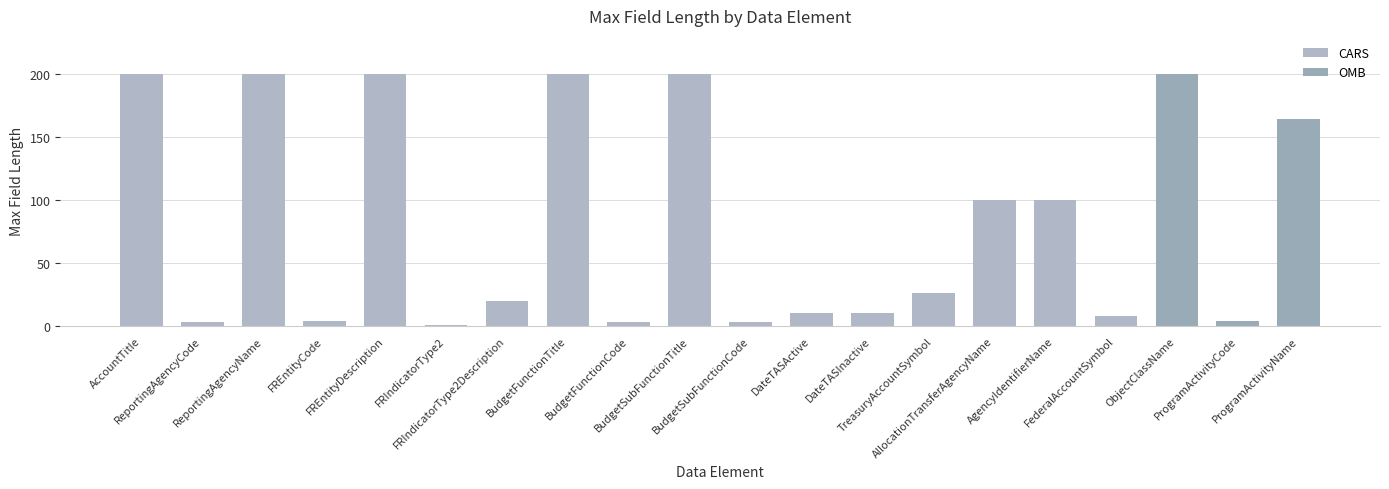

Are the bars horizontal?

No